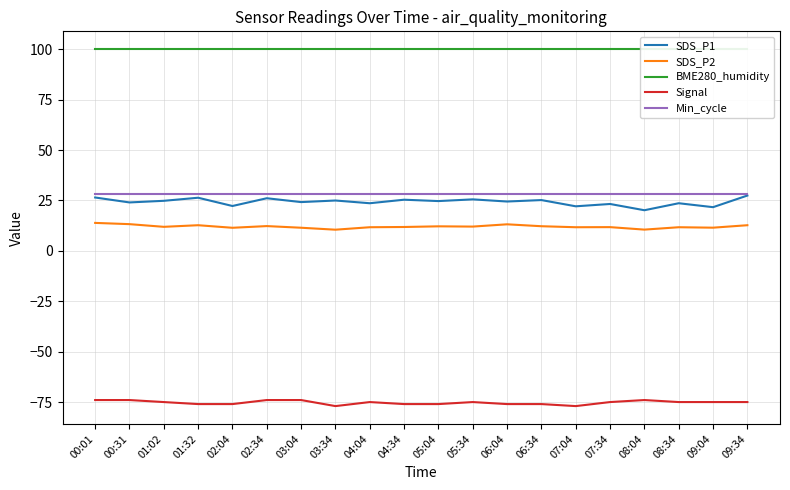

What is the sum of the SDS_P2 values at 08:34 and 08:04?

22.2